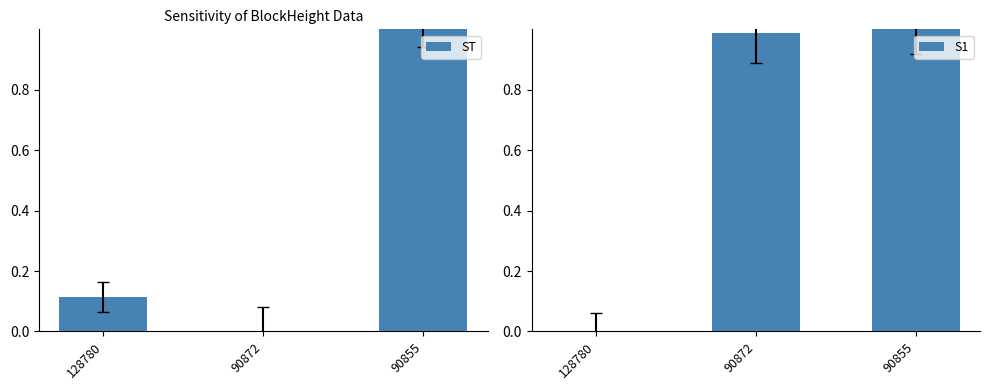

Rank the series by their average value, from lowest to highest.

ST, S1